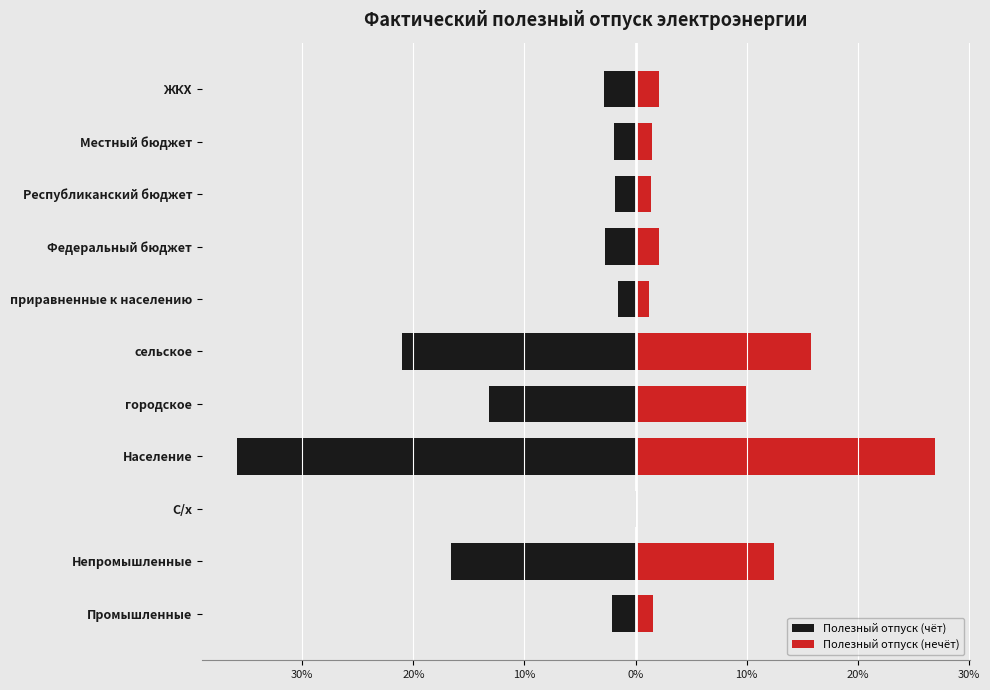

Between сельское and Республиканский бюджет, which series saw the biggest shift?

Полезный отпуск (чёт)